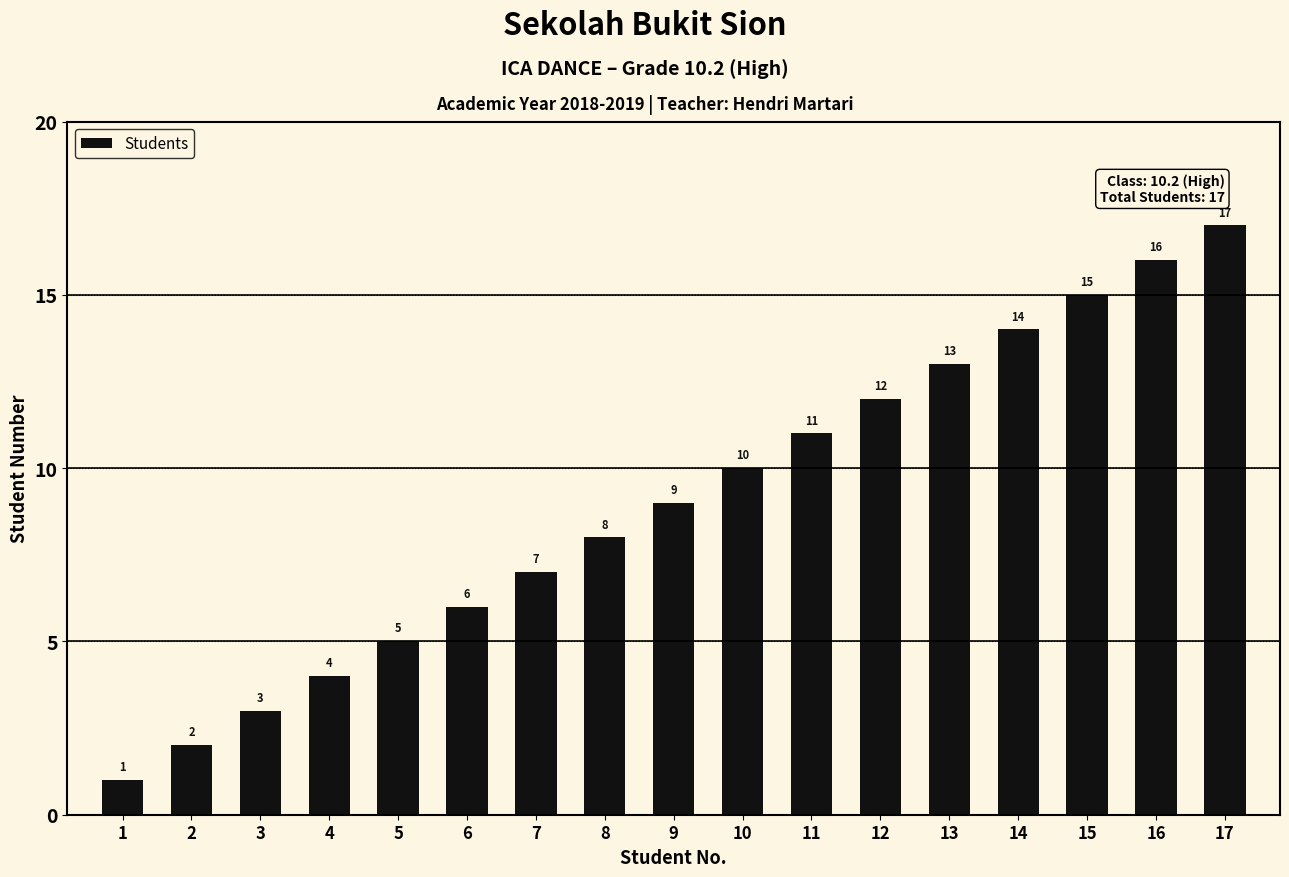

What is the value of the 2nd bar from the left?

2